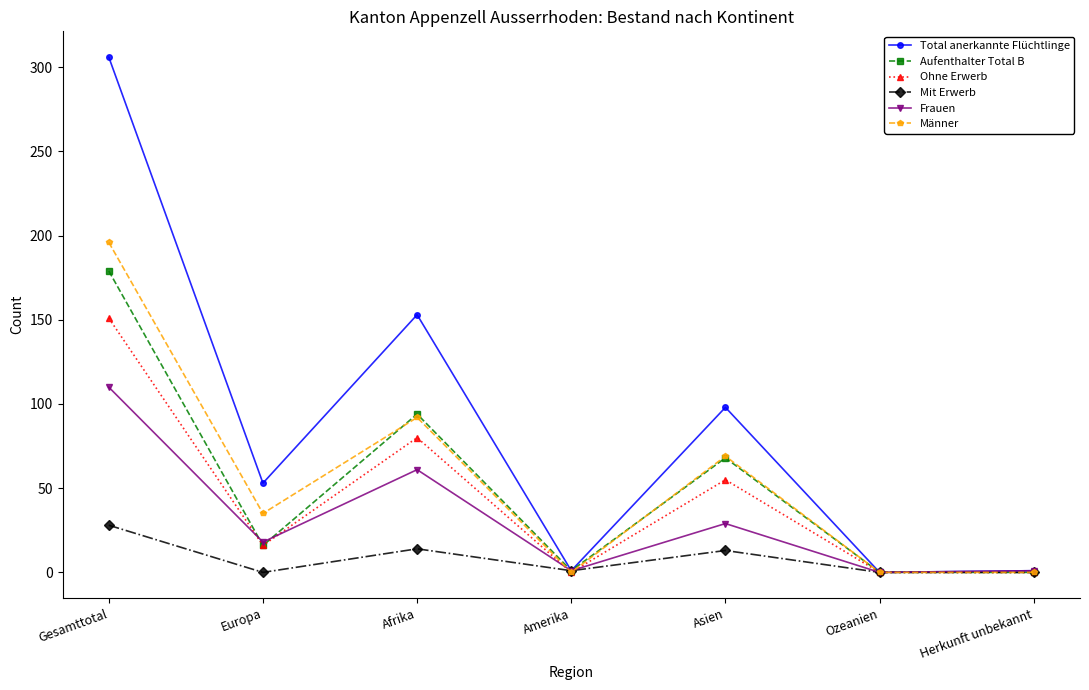

How many distinct data groups are displayed?

6